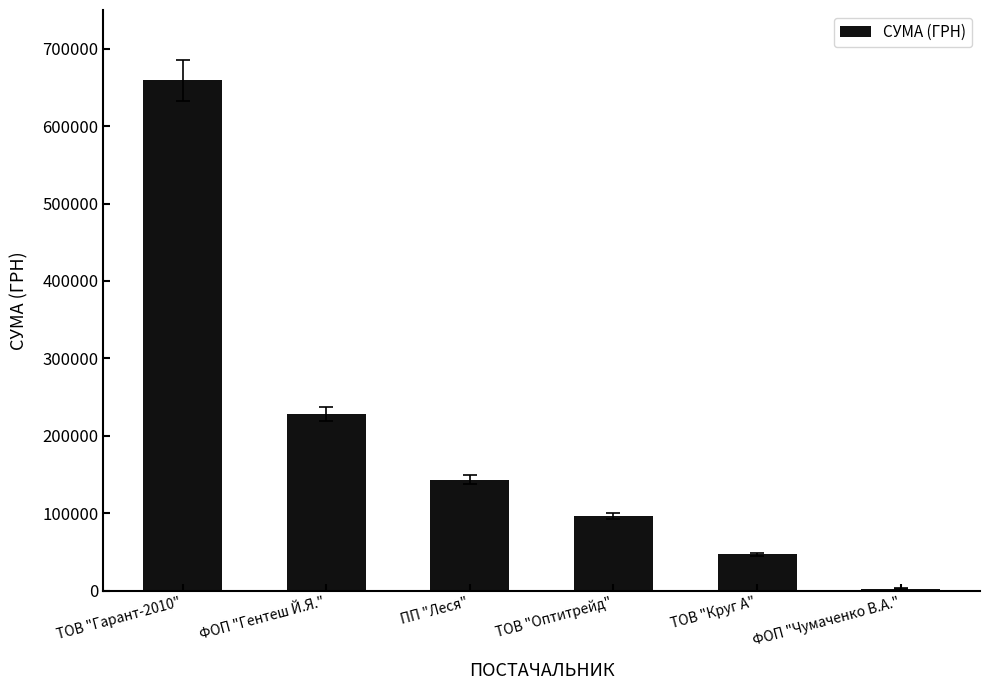

What is the change in value from ТОВ "Круг А" to ФОП "Чумаченко В.А."?

-44402.2